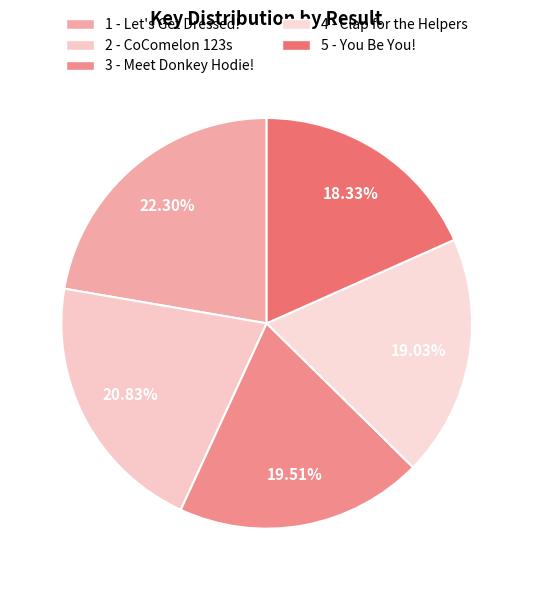

To the nearest percent, what is the average slice percentage?

20%